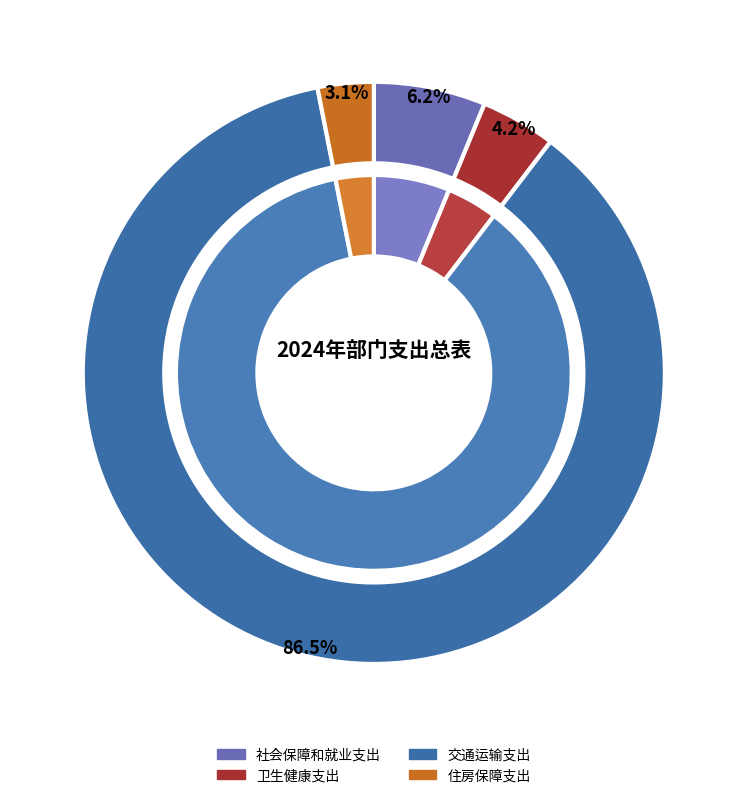

Count the number of slices in the pie.

4